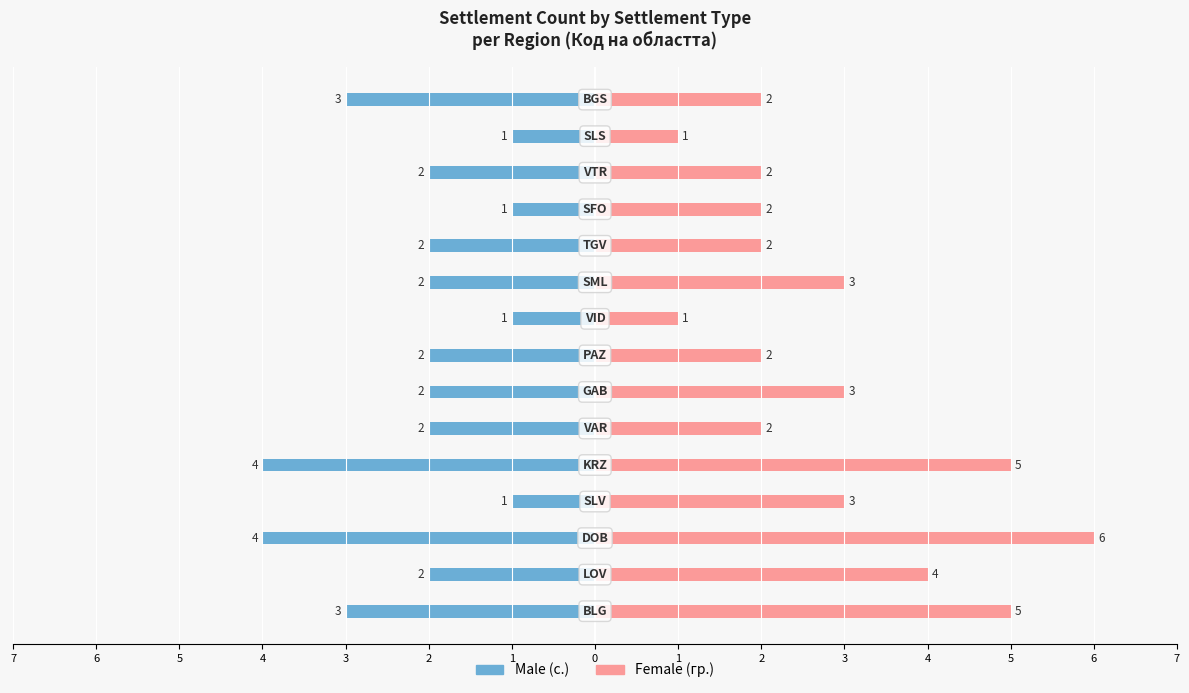

What is the total value across all series at 5?

2